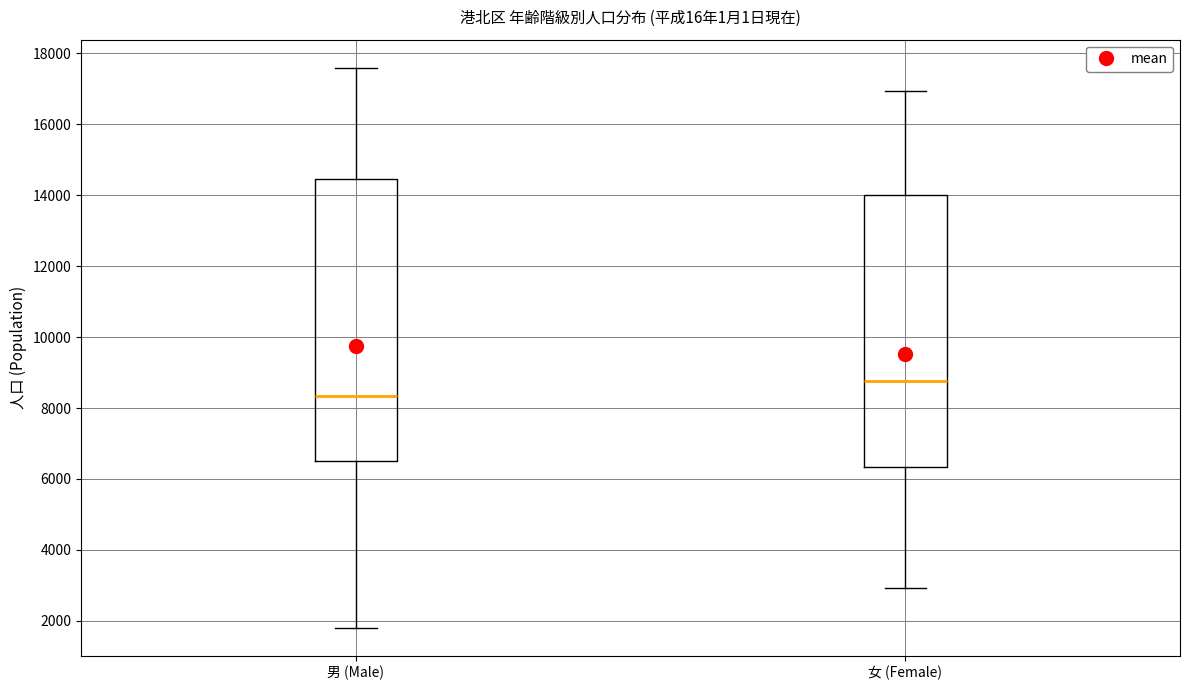

Which box is the tallest, from its lower edge to its upper edge?

男 (Male)